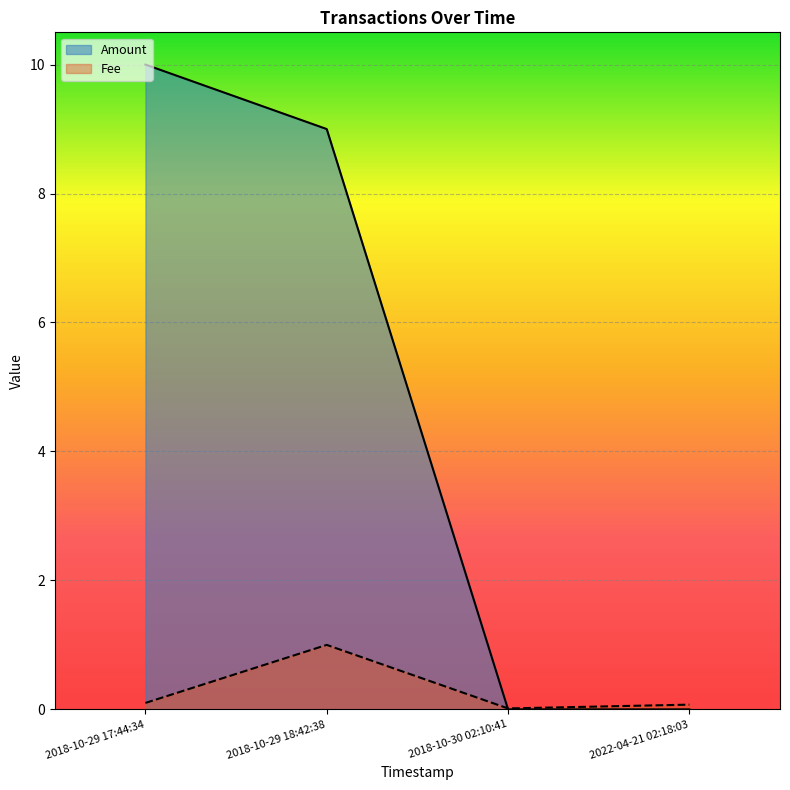

True or false: Fee has more than 1 interior local peaks.

False